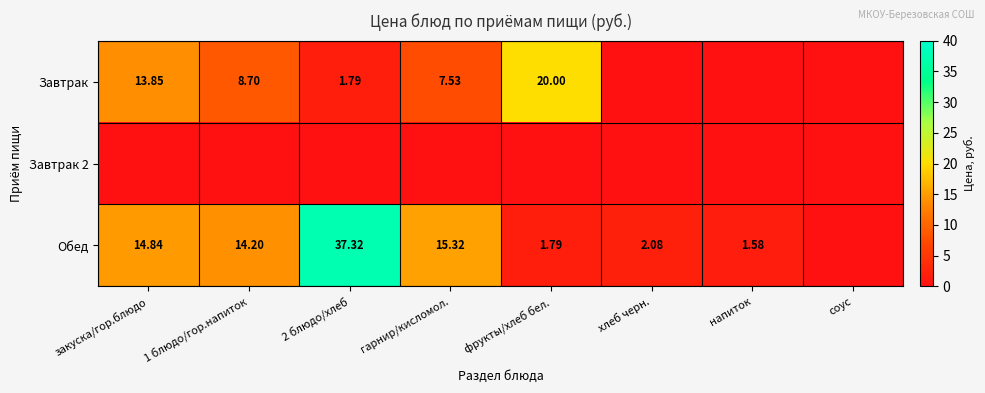

Rank the categories by Завтрак 2 value from highest to lowest.

закуска/гор.блюдо, 1 блюдо/гор.напиток, 2 блюдо/хлеб, гарнир/кисломол., фрукты/хлеб бел., хлеб черн., напиток, соус